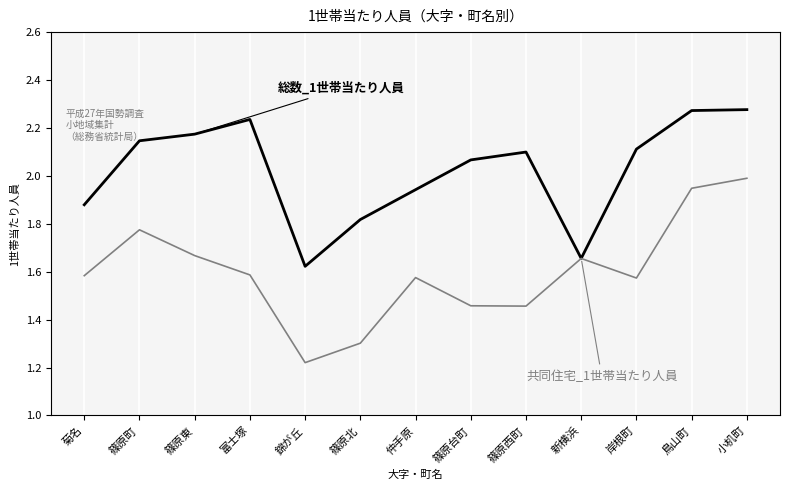

At which category does the chart reach its minimum across all series?

錦が丘